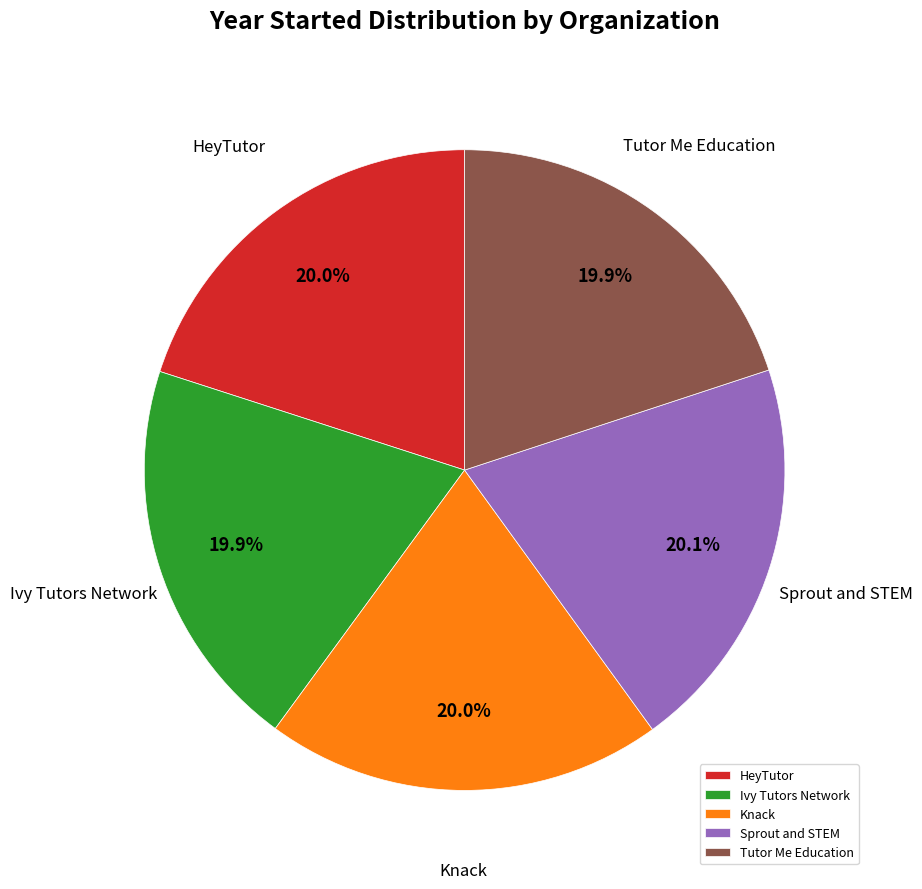

What percentage is the Ivy Tutors Network slice, to the nearest percent?

20%